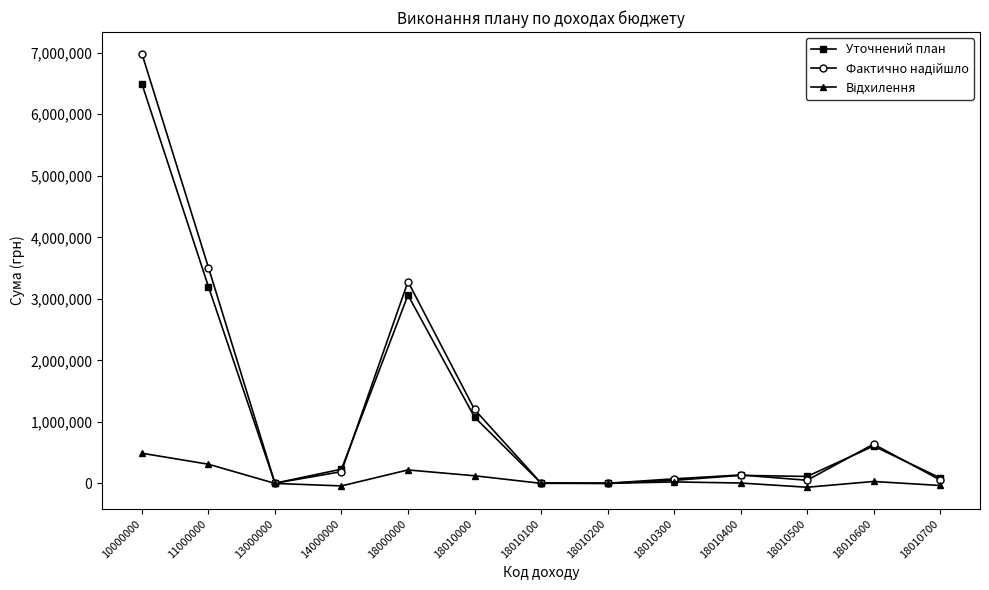

What is the maximum value for Уточнений план?

6493505.0